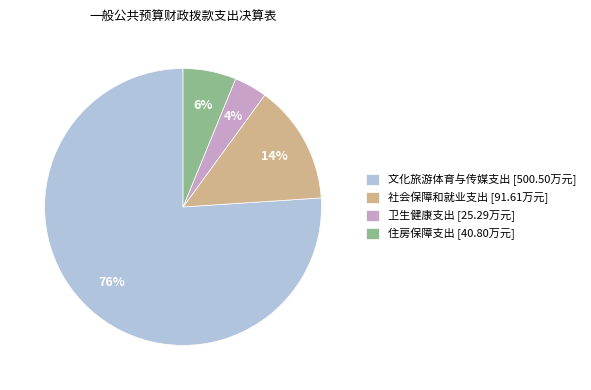

What percentage is the 文化旅游体育与传媒支出 slice, to the nearest percent?

76%